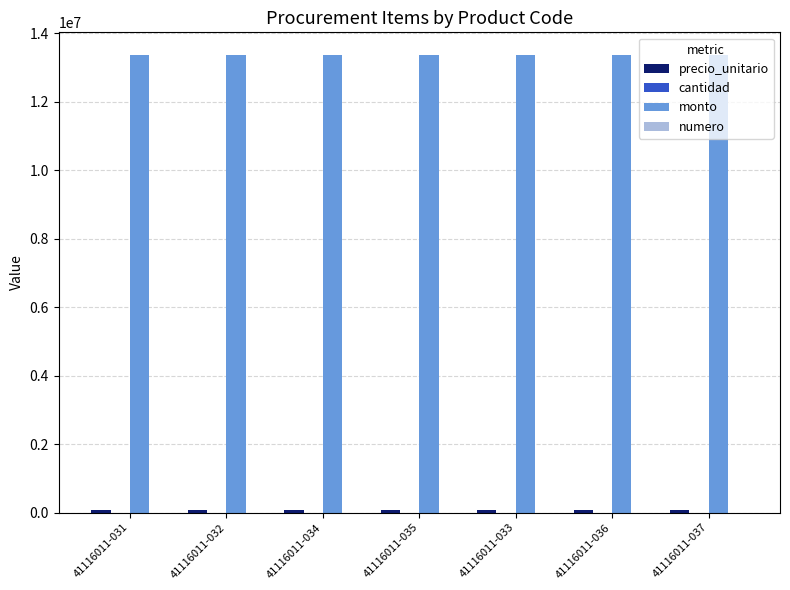

Which series has the largest total across all categories?

monto